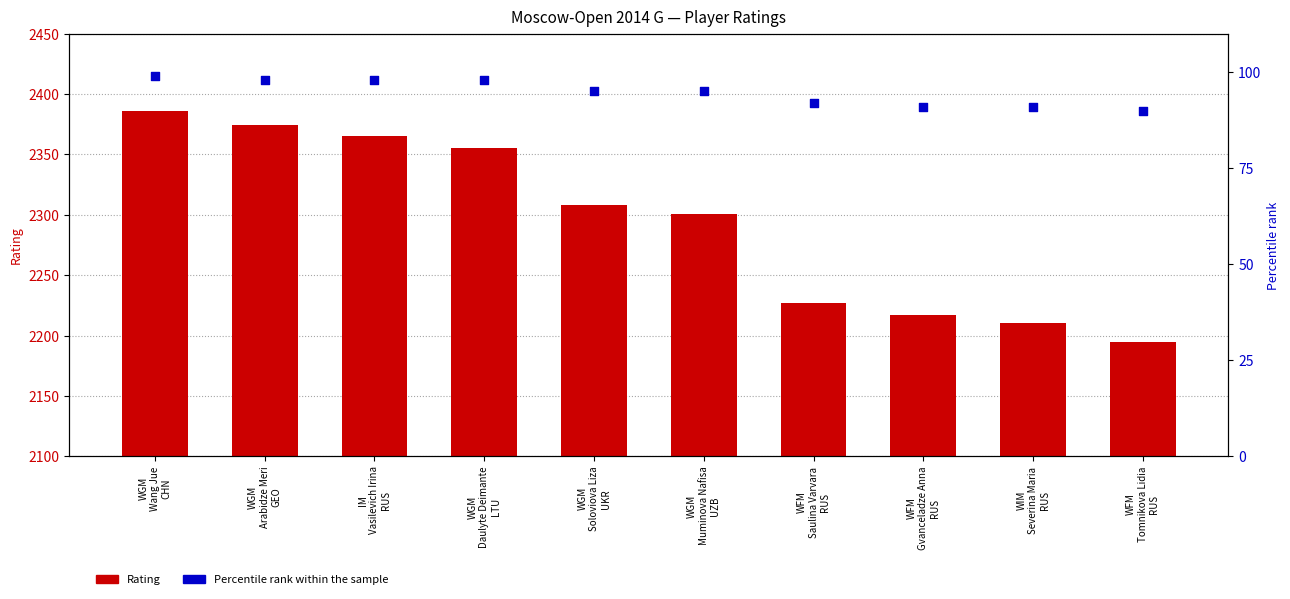

Which series has the widest spread of Y values?

Rating